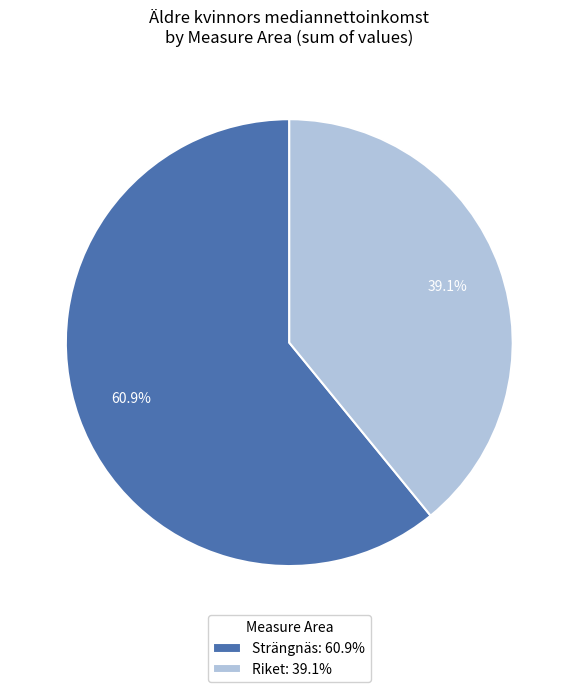

Is there a majority slice in this chart?

Yes